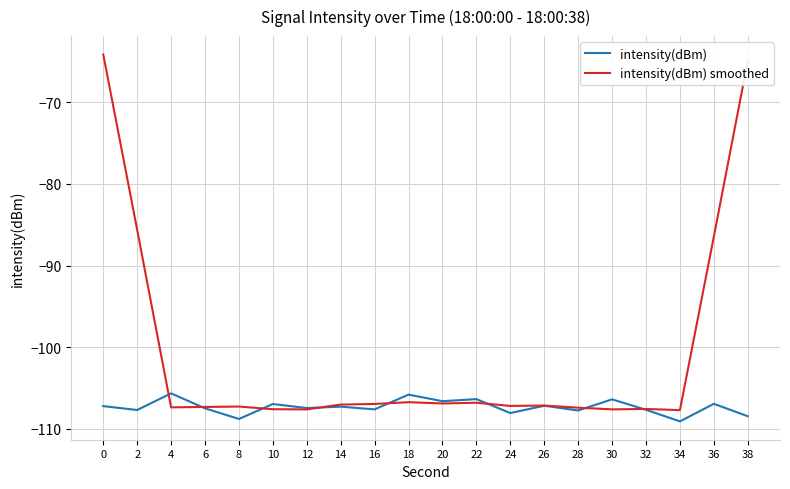

What is the maximum value for intensity(dBm) smoothed?

-64.1